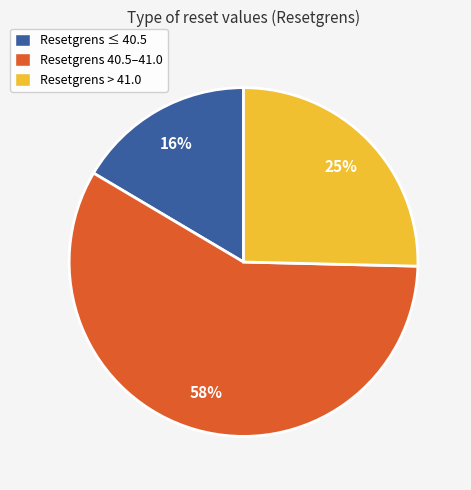

Is the sum of Resetgrens ≤ 40.5 and Resetgrens 40.5–41.0 greater than half?

Yes